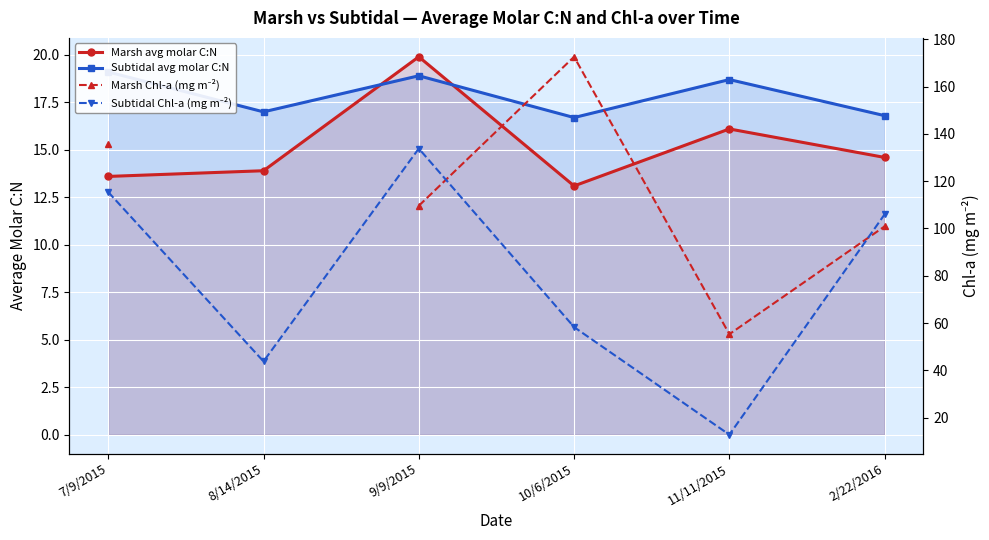

The Subtidal Chl-a (mg m⁻²) series shows 17.0 at 10/6/2015. True or false?

False